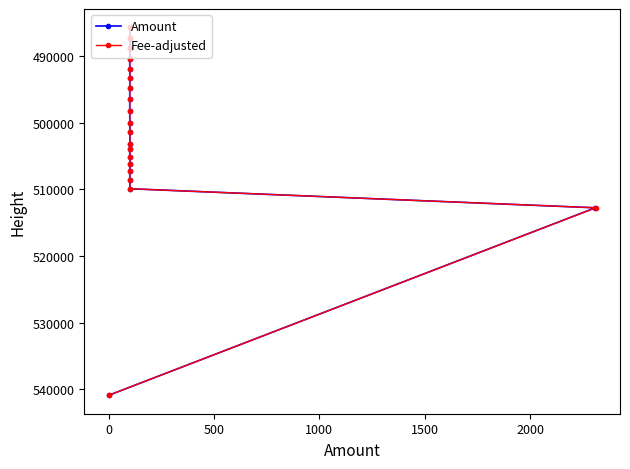

What is the value of the Amount point at the 10th from the left?

505094